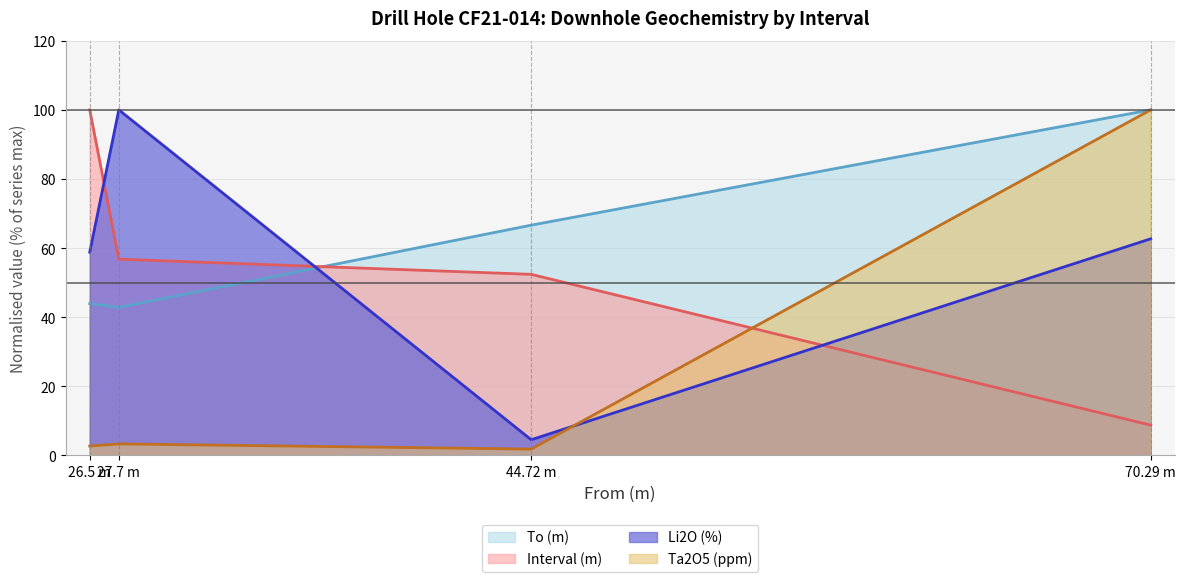

True or false: To (m) (line) has a value of 14.0 at 26.5 m.

False